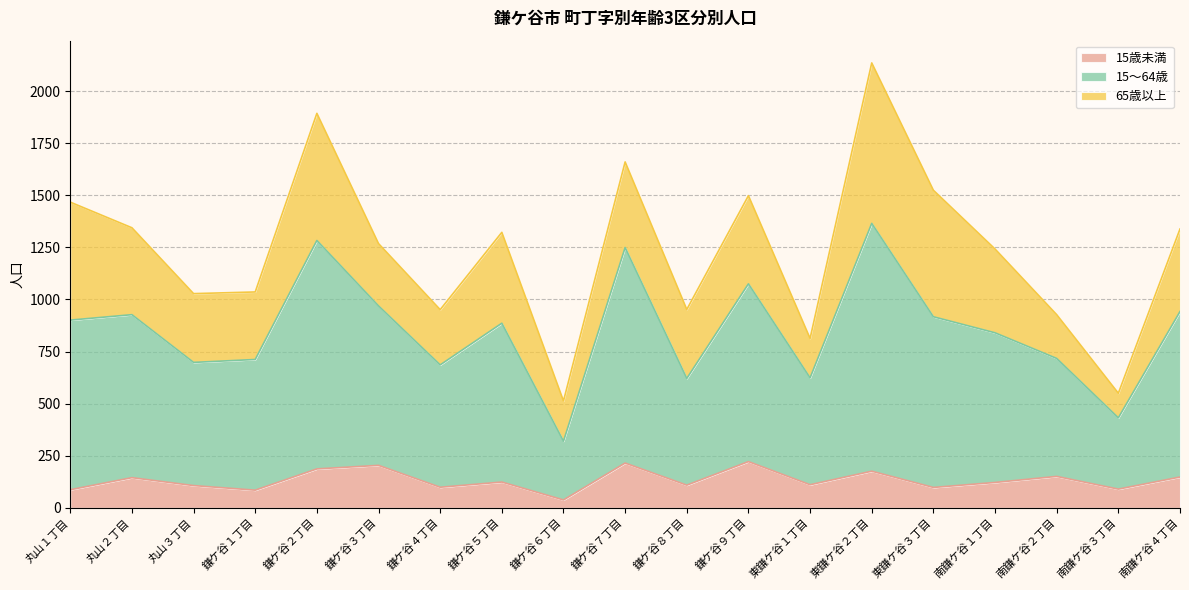

True or false: 15～64歳 and 15歳未満 cross at least once.

False